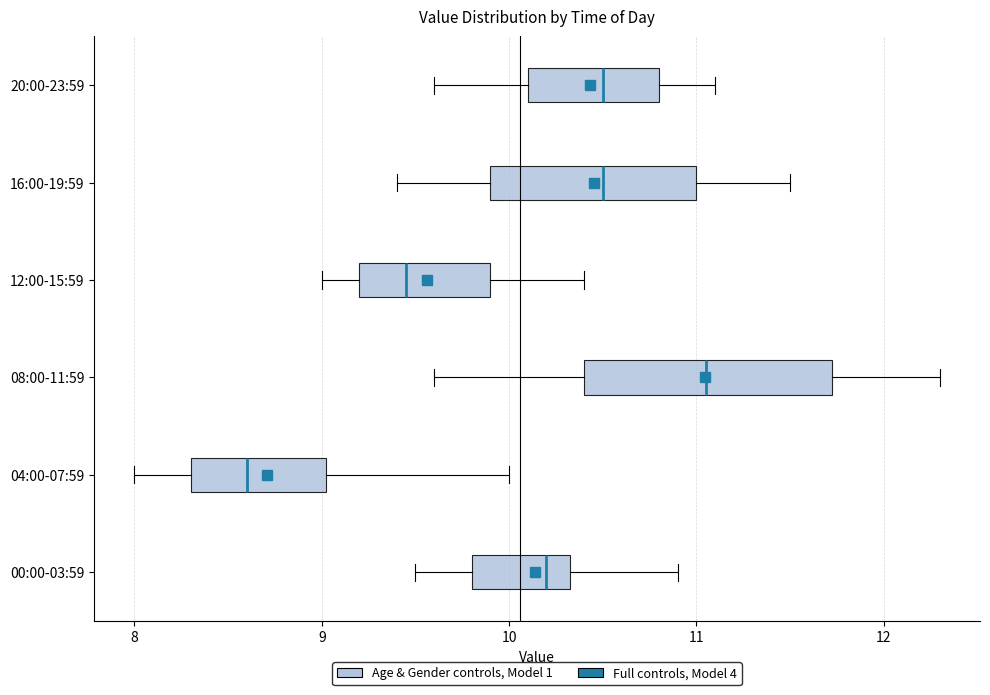

Reading bottom to top, read every box against the x-axis: the position of its median line, the range the box covers, and the ends of its whiskers. The values are not printed on the chart, so give them approximately, as read against the axis.

00:00-03:59: median 10.2, box 9.8 to 10.3, whiskers 9.5 to 10.9
04:00-07:59: median 8.6, box 8.3 to 9.0, whiskers 8.0 to 10.0
08:00-11:59: median 11.1, box 10.4 to 11.7, whiskers 9.6 to 12.3
12:00-15:59: median 9.5, box 9.2 to 9.9, whiskers 9.0 to 10.4
16:00-19:59: median 10.5, box 9.9 to 11.0, whiskers 9.4 to 11.5
20:00-23:59: median 10.5, box 10.1 to 10.8, whiskers 9.6 to 11.1